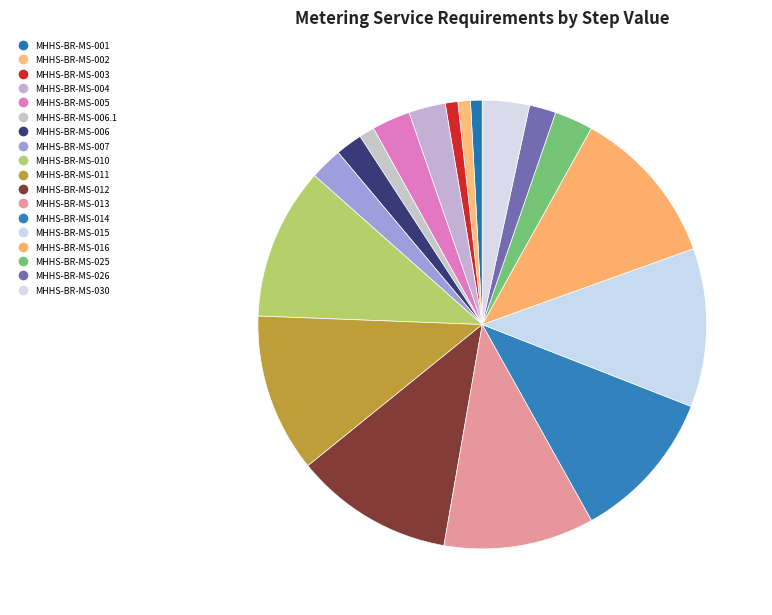

Rank the categories by value from lowest to highest.

MHHS-BR-MS-001, MHHS-BR-MS-002, MHHS-BR-MS-003, MHHS-BR-MS-006.1, MHHS-BR-MS-006, MHHS-BR-MS-026, MHHS-BR-MS-007, MHHS-BR-MS-004, MHHS-BR-MS-005, MHHS-BR-MS-025, MHHS-BR-MS-030, MHHS-BR-MS-013, MHHS-BR-MS-010, MHHS-BR-MS-014, MHHS-BR-MS-011, MHHS-BR-MS-012, MHHS-BR-MS-015, MHHS-BR-MS-016